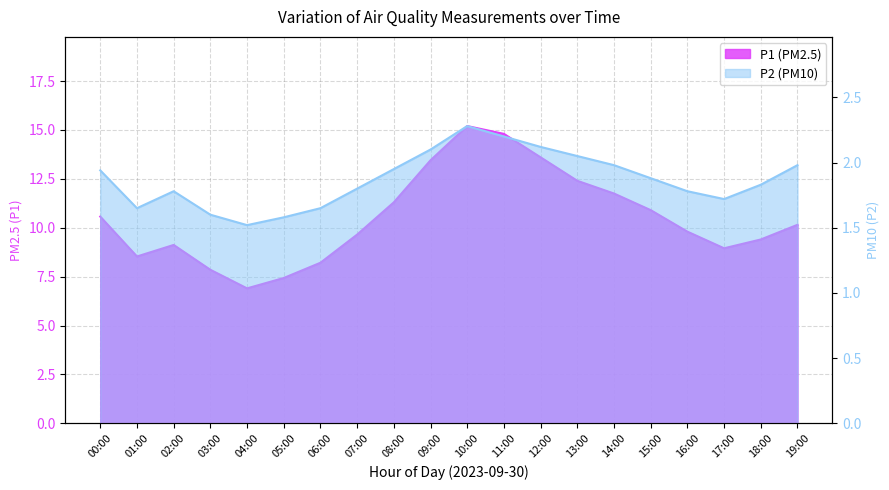

Is the value of P1 at 01:00 greater than the value of P2 at 15:00?

Yes